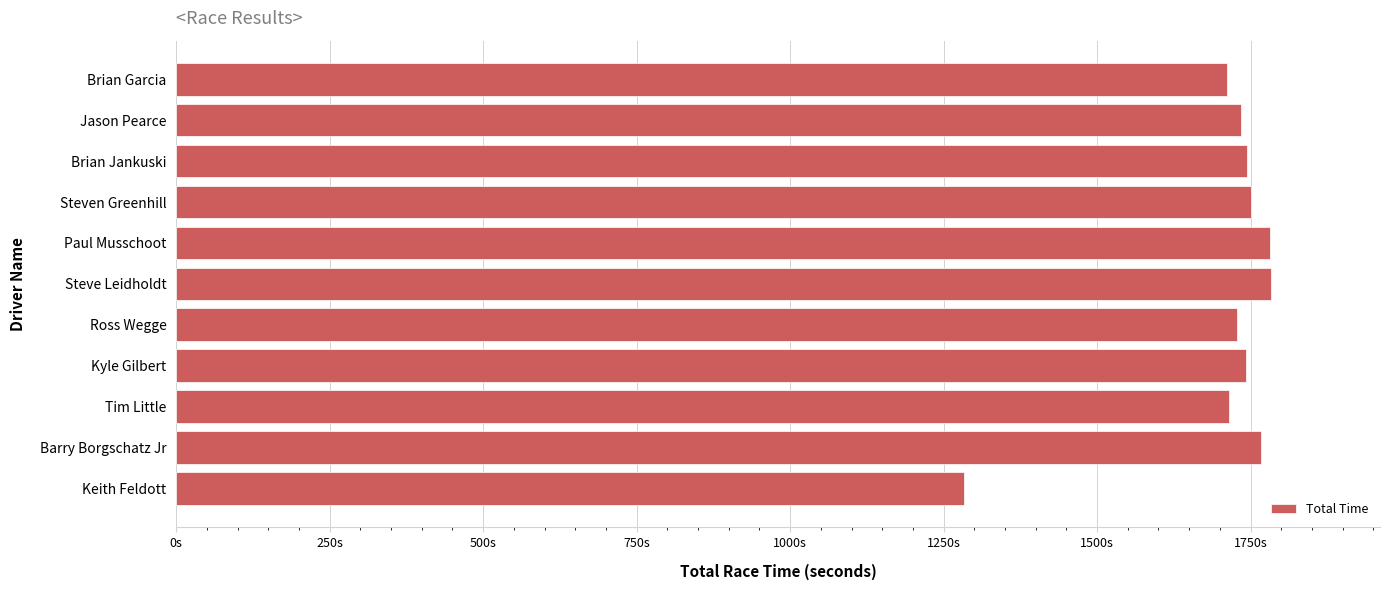

Are the bars horizontal?

Yes